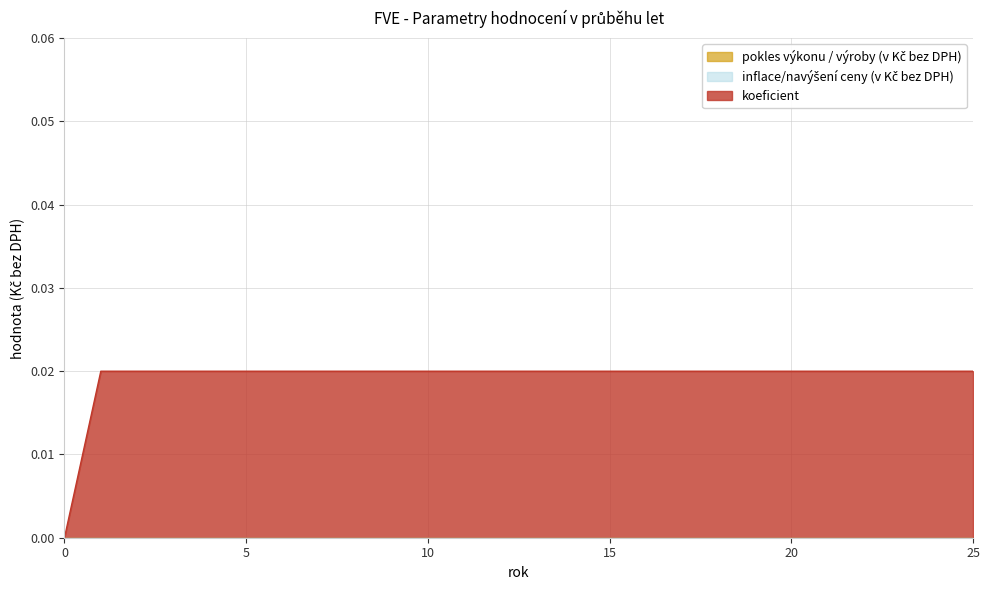

True or false: pokles výkonu / výroby (v Kč bez DPH) has more than 2 interior local peaks.

False